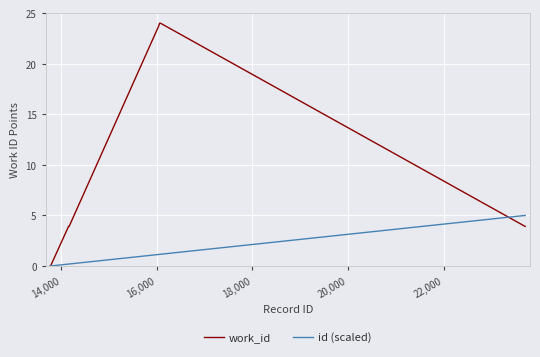

Rank the series by their average value, from lowest to highest.

id (scaled), work_id